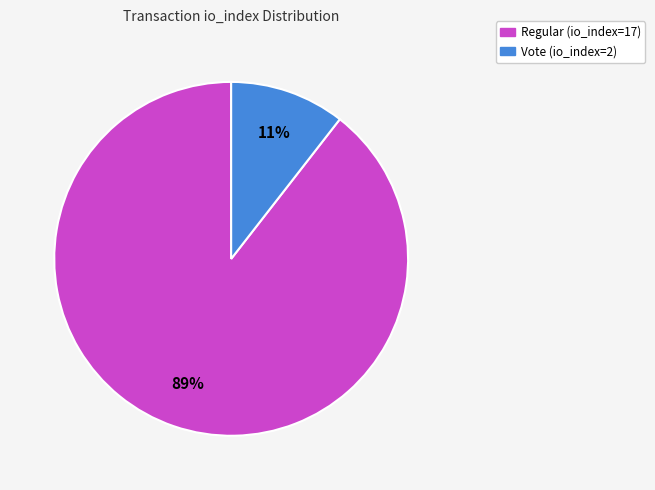

The Vote (io_index=2) slice represents 5% of the pie. True or false?

False